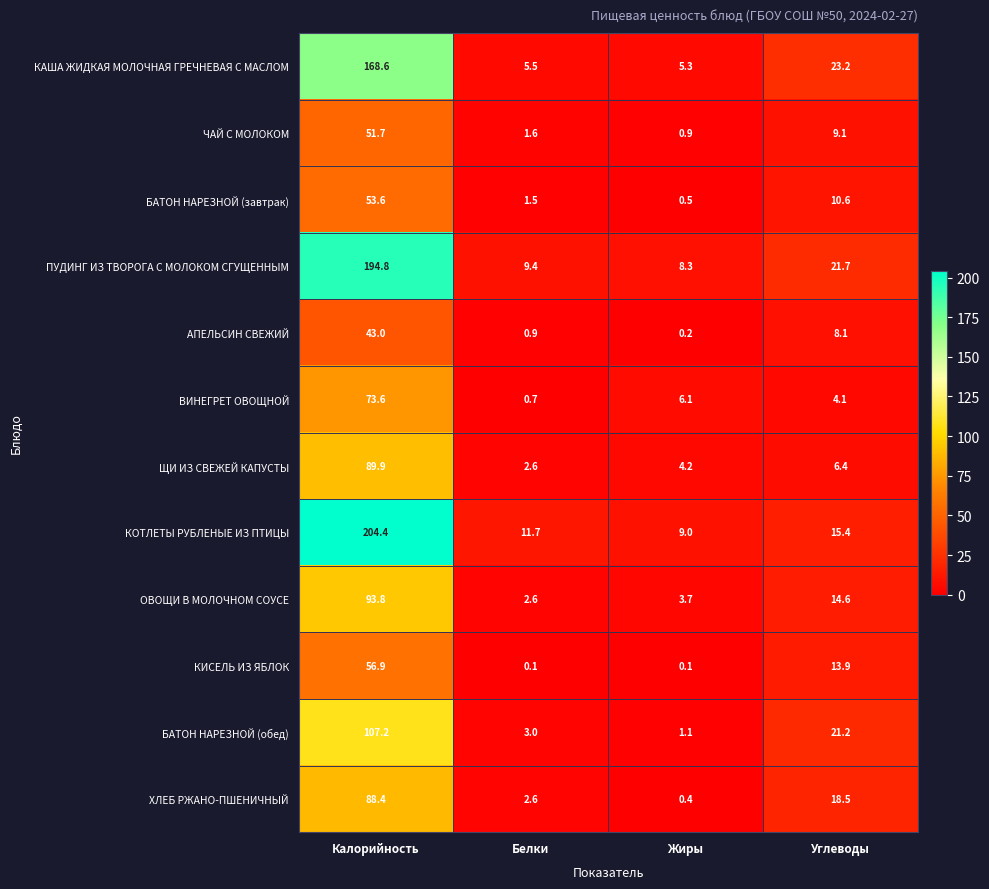

What is the minimum value shown in the chart?

0.1